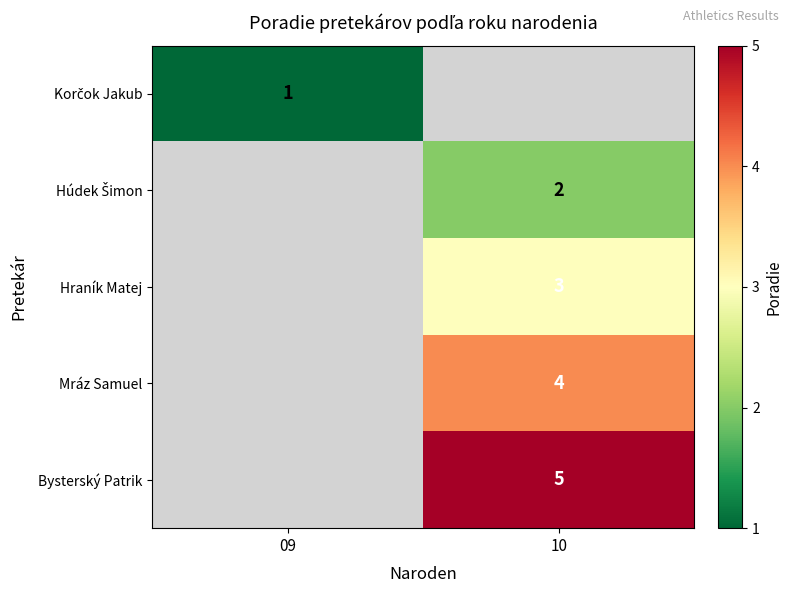

What is the sum of all Mráz Samuel values?

4